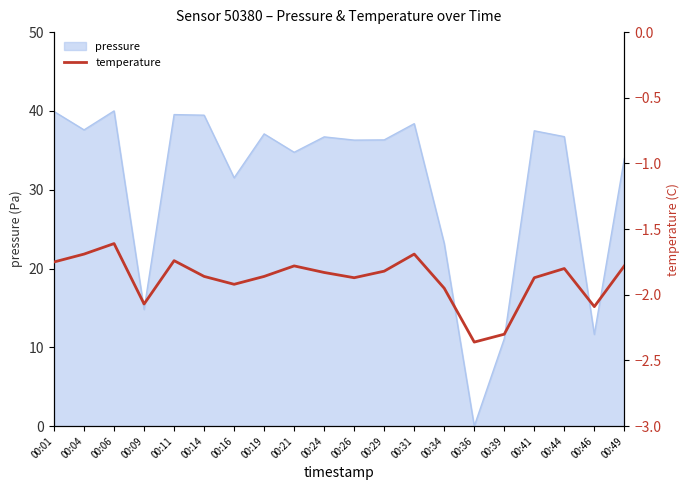

What is the difference between the maximum and minimum values?

0.7